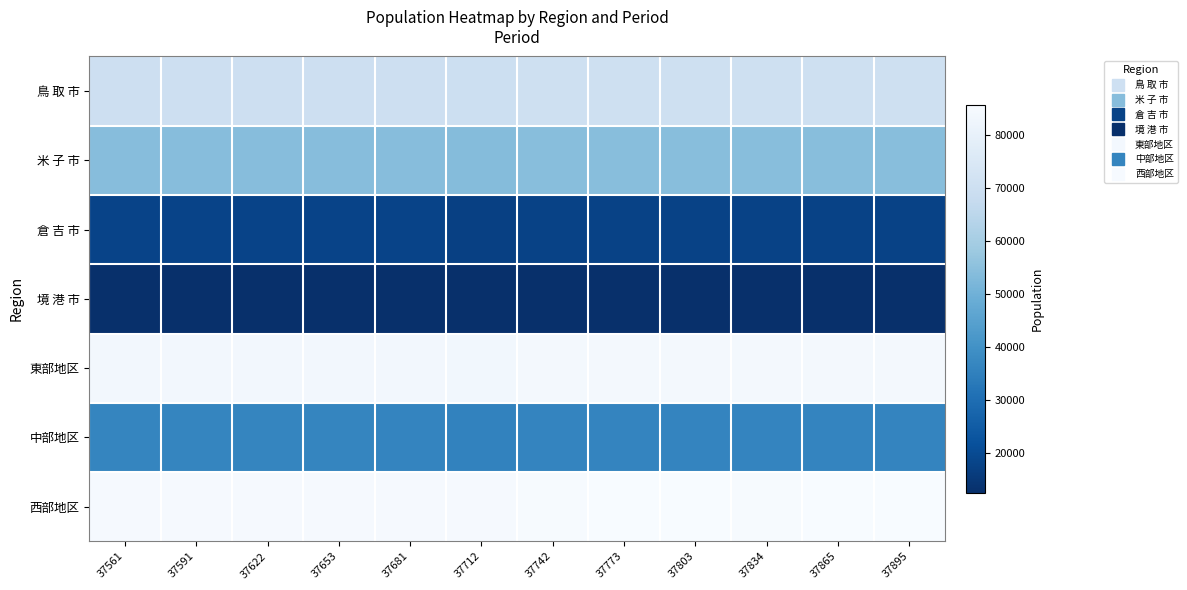

At how many categories does at least one series exceed 76509?

12